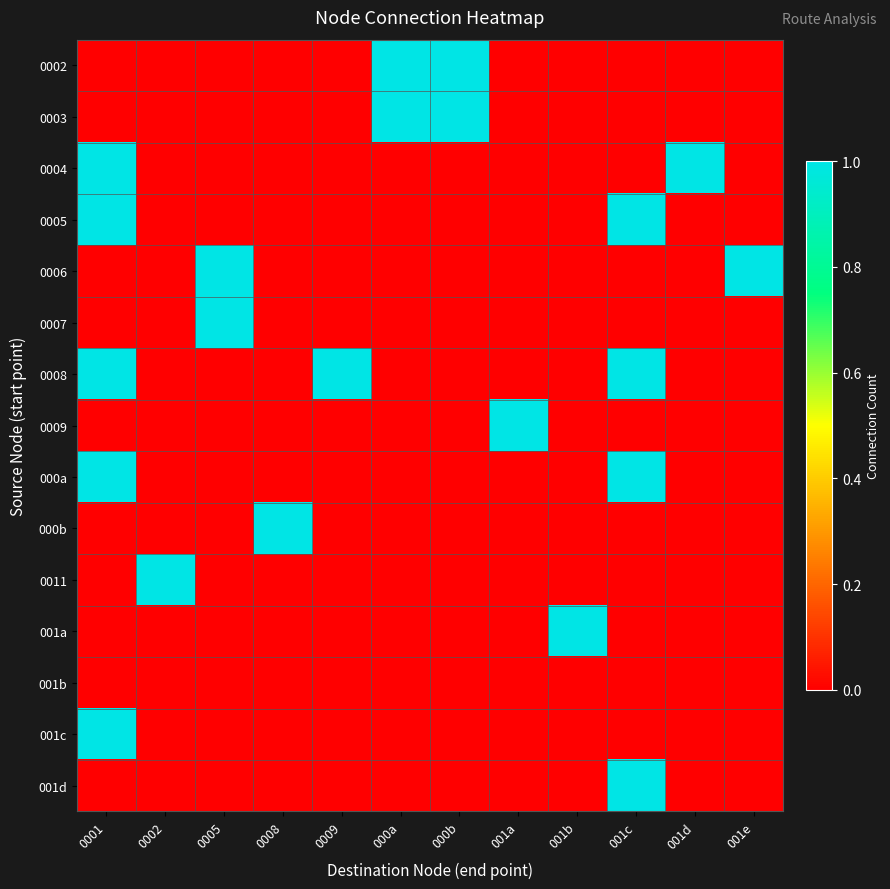

List the series in order of their peak value, lowest first.

001b, 0002, 0003, 0004, 0005, 0006, 0007, 0008, 0009, 000a, 000b, 0011, 001a, 001c, 001d